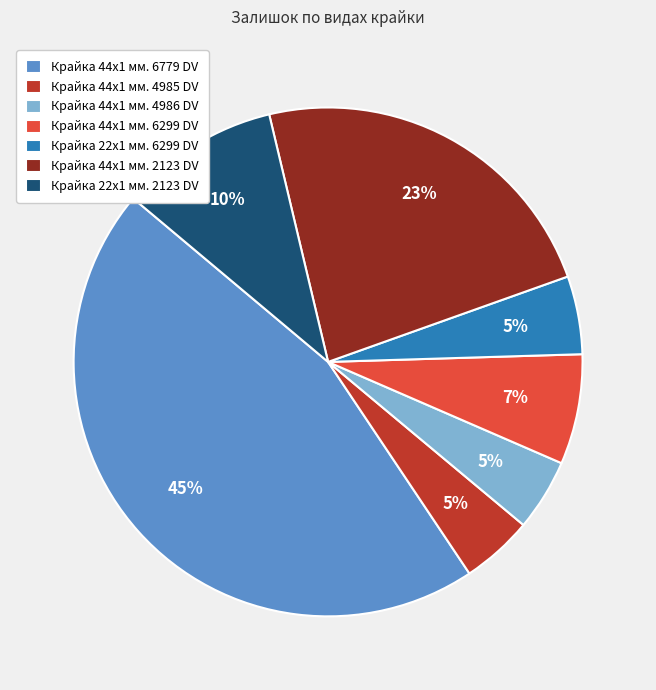

Which slice is the largest?

Крайка 44x1 мм. 6779 DV